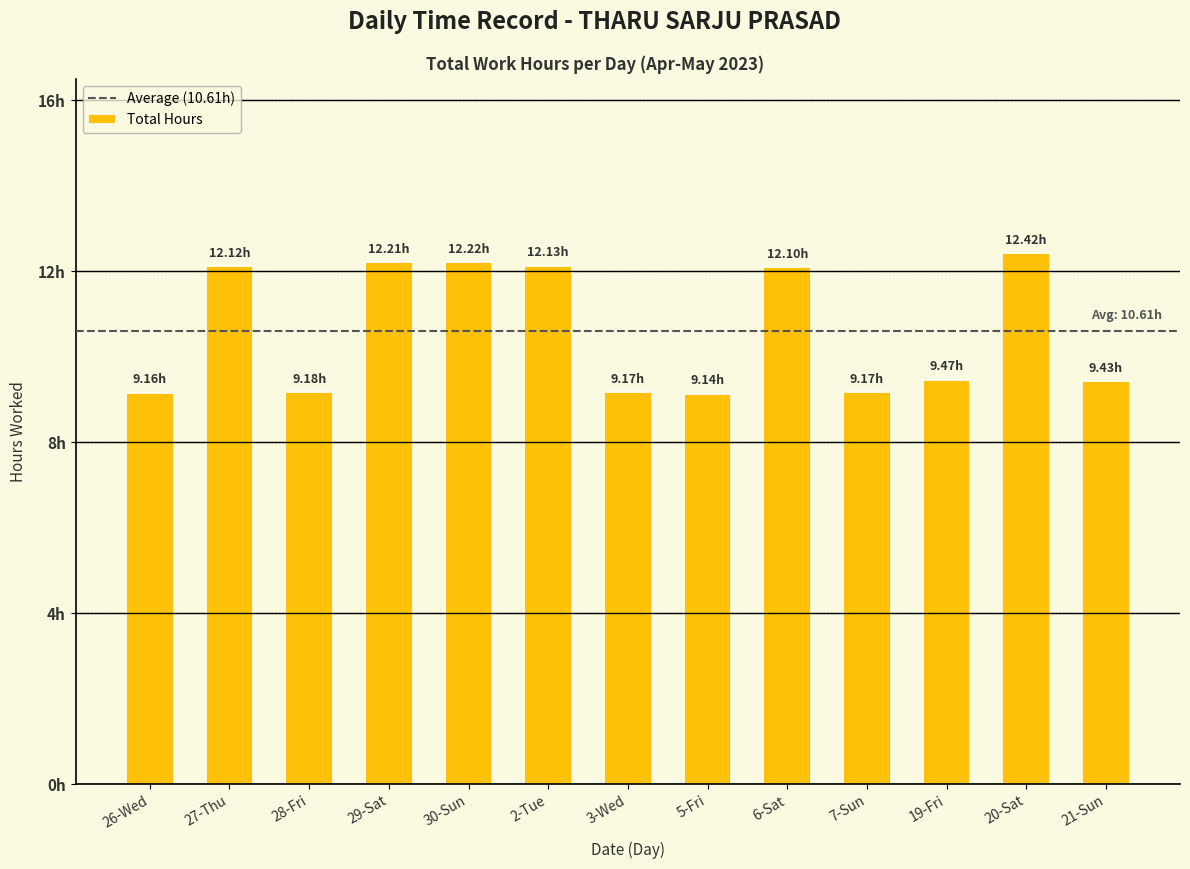

Does the chart contain any negative values?

No